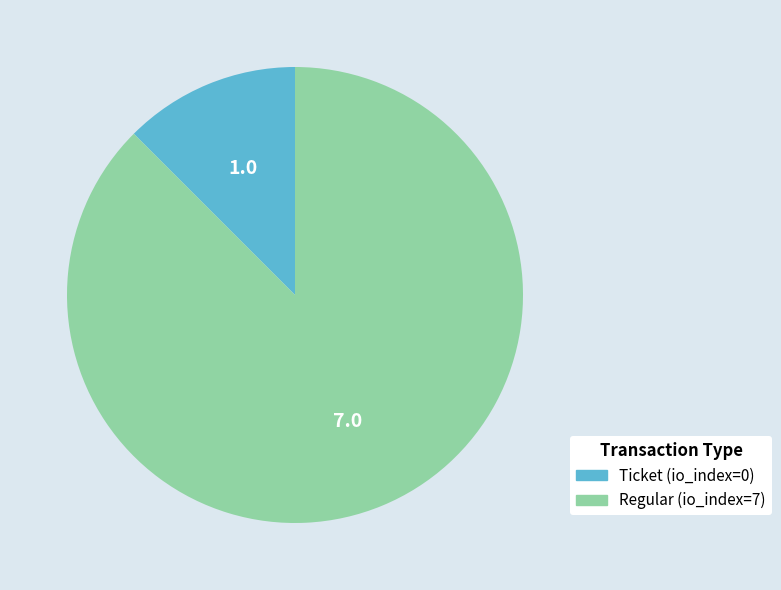

Rank the categories by value from lowest to highest.

Ticket (io_index=0), Regular (io_index=7)